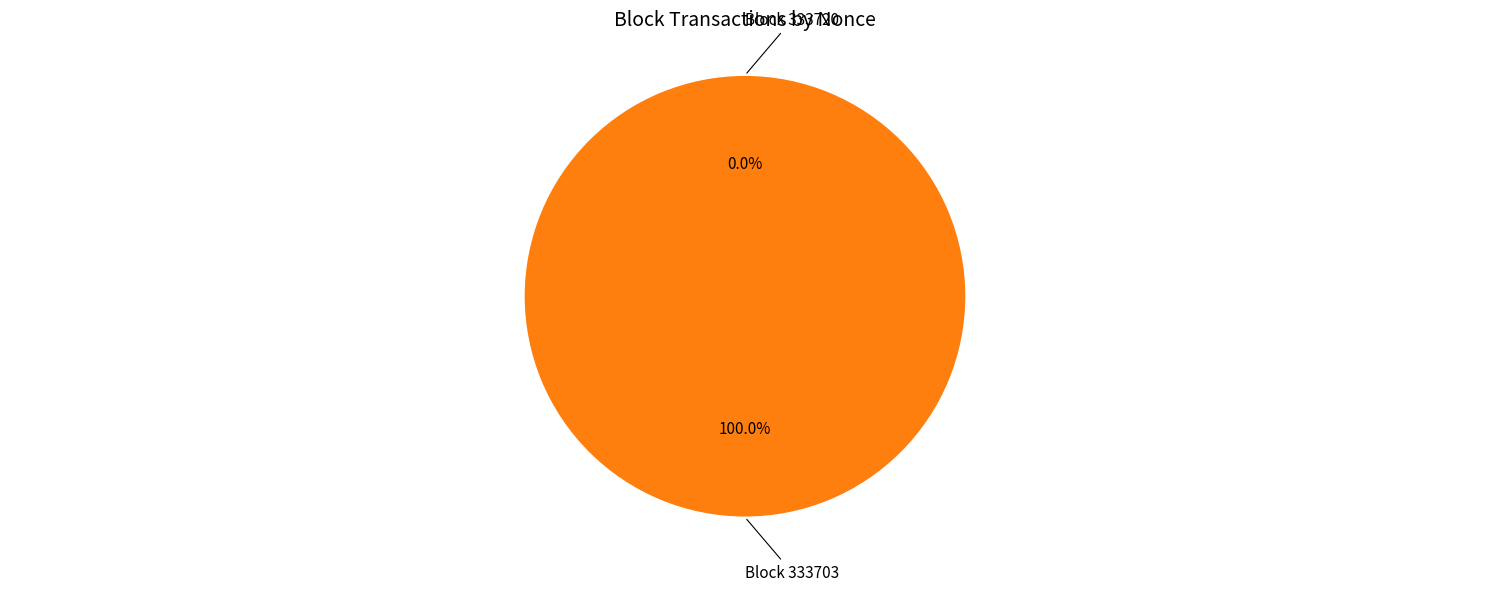

Count the number of slices in the pie.

2